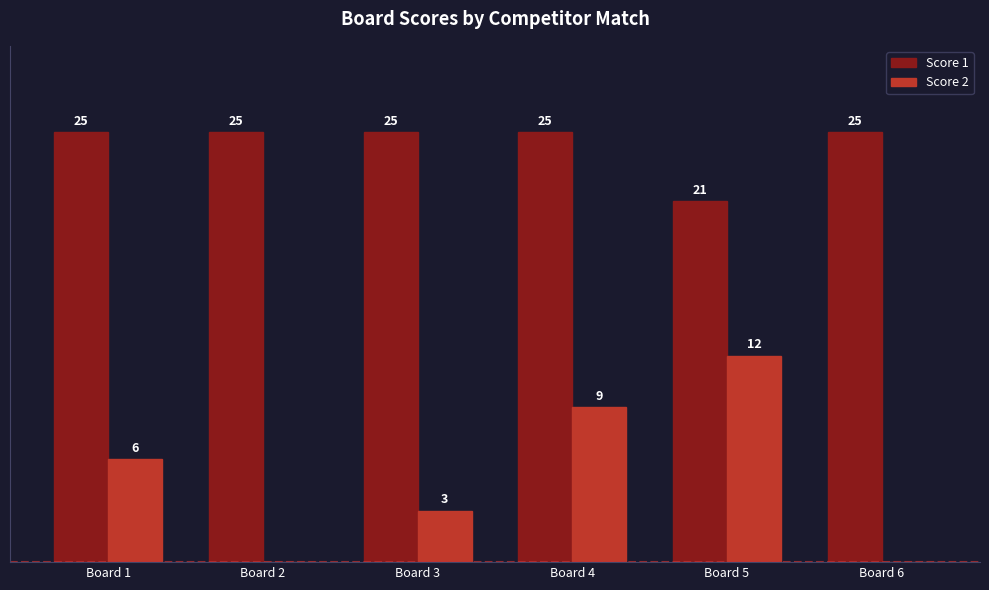

Which series has the widest spread of values?

Score 2